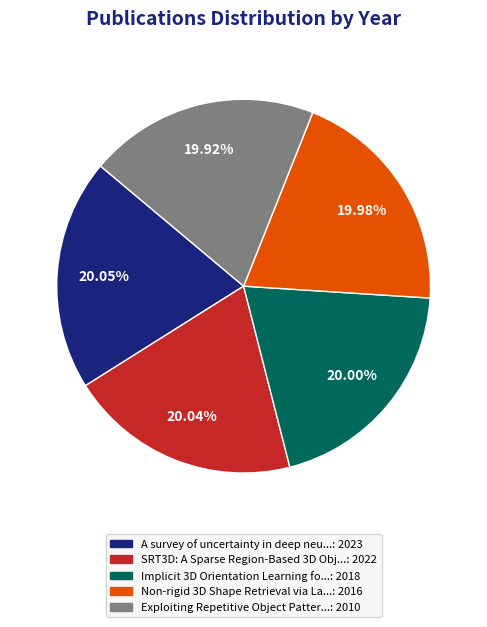

Does any single category account for the majority?

No